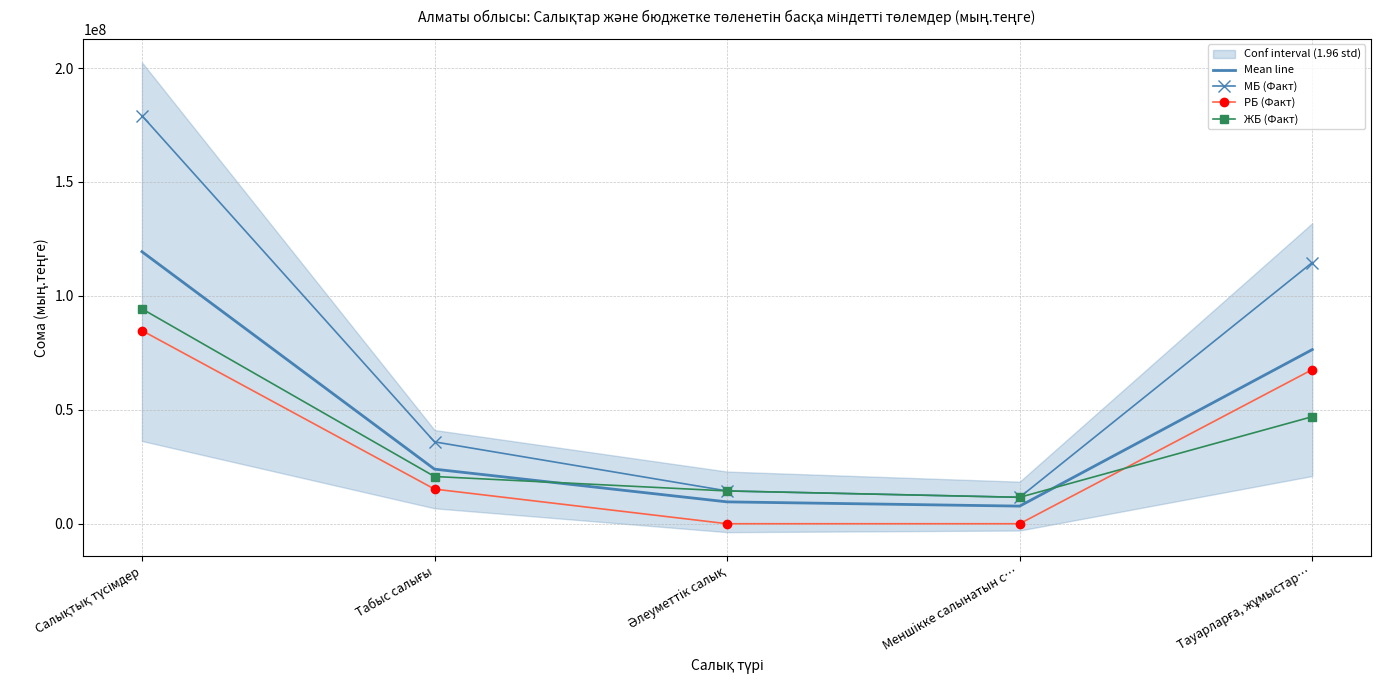

Is the value of РБ (Факт) at Меншiкке салынатын с… greater than the value of Mean line at Әлеуметтiк салық?

No